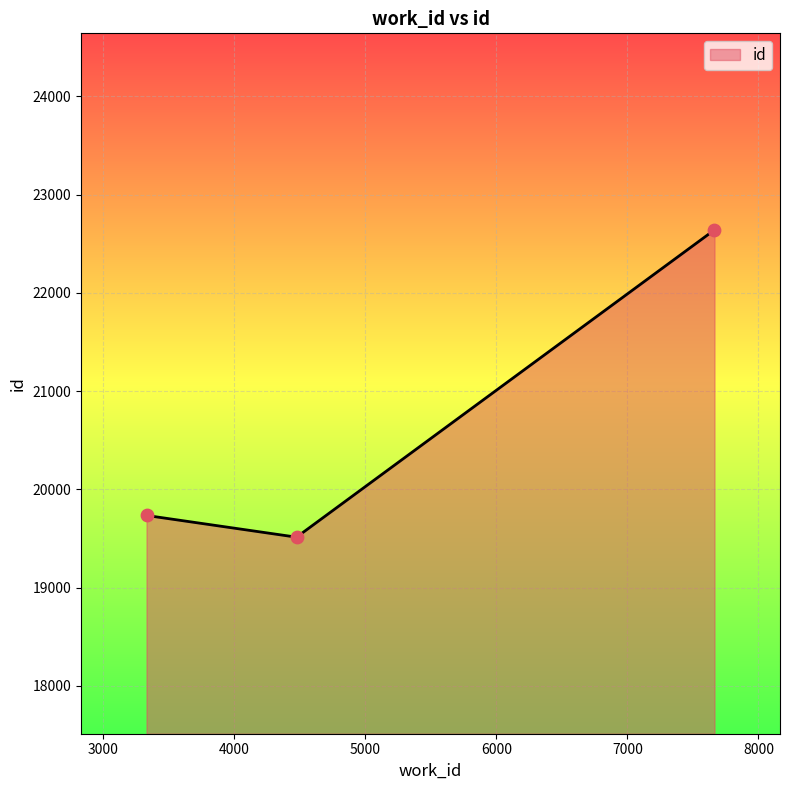

What is the smallest value displayed?

19513